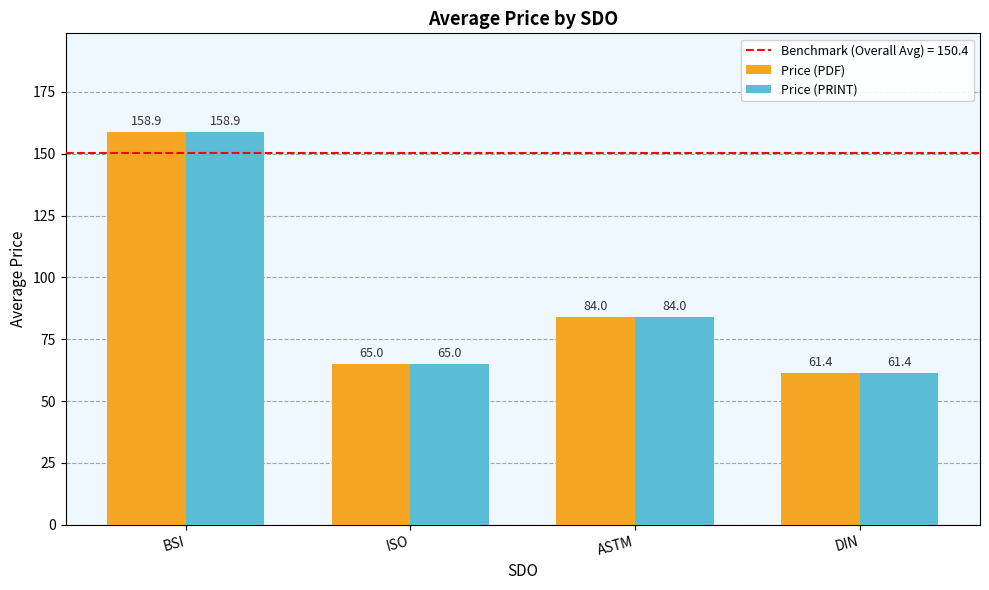

Reading right to left, what are all the values shown in this chart?

Price (PDF): DIN=61.4	ASTM=84.0	ISO=65.0	BSI=158.9
Price (PRINT): DIN=61.4	ASTM=84.0	ISO=65.0	BSI=158.9